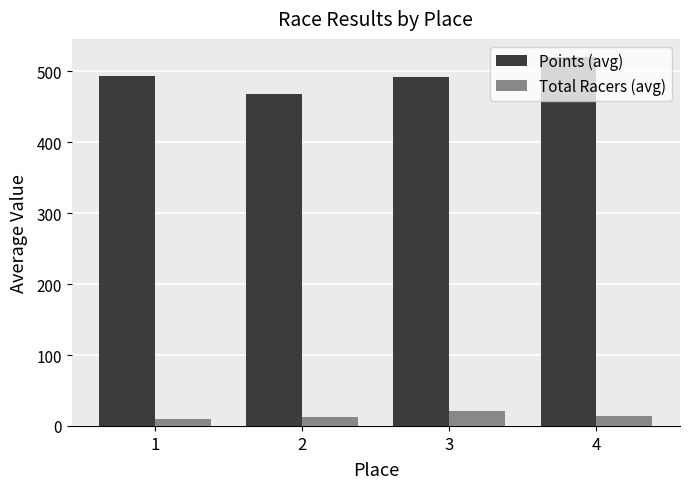

Does the chart contain any negative values?

No